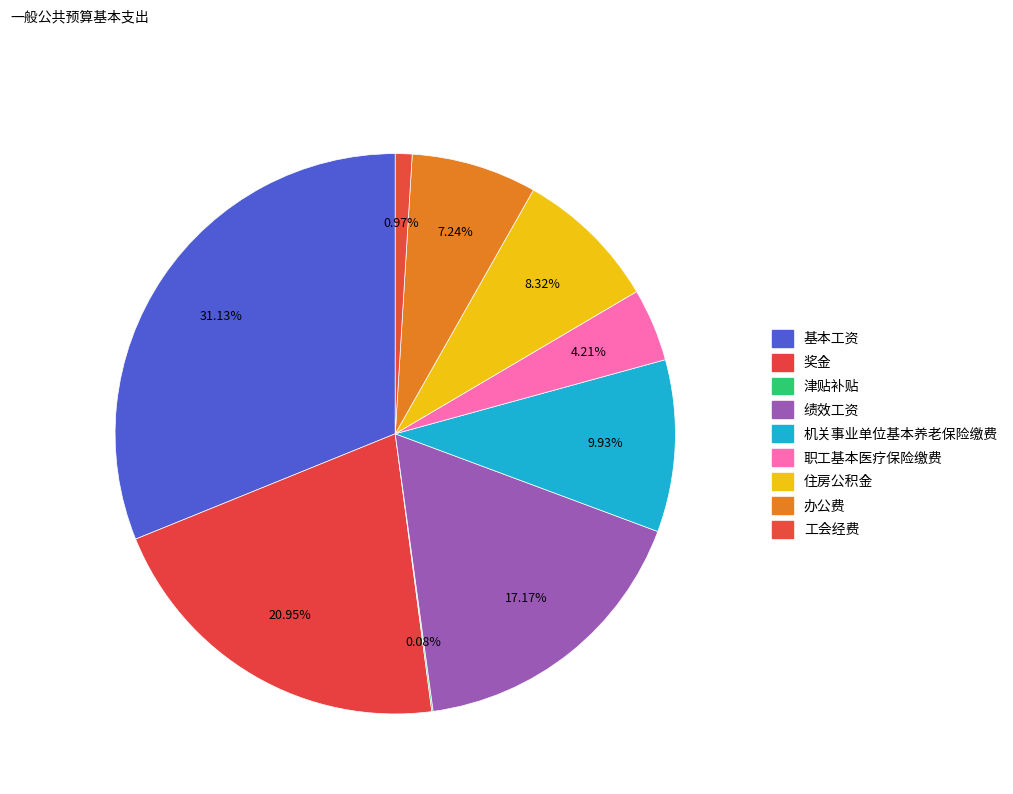

The 绩效工资 slice represents 2% of the pie. True or false?

False